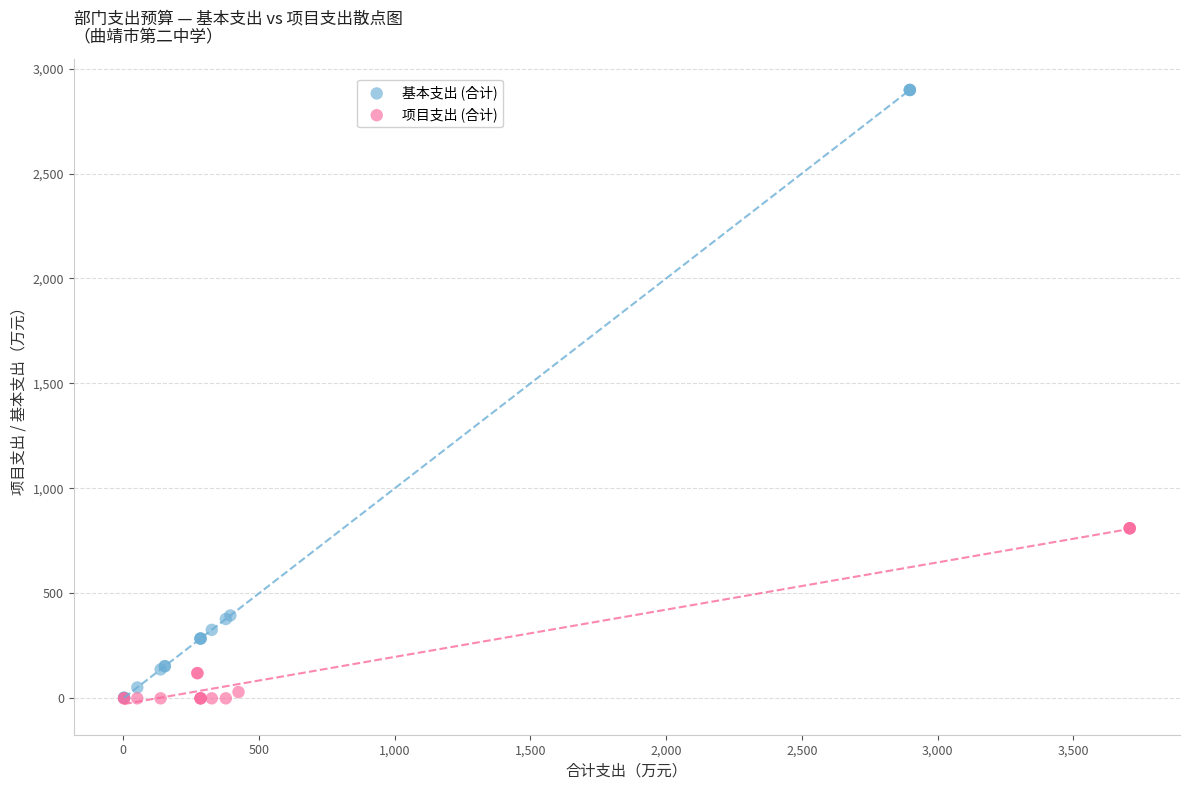

Which series has the largest Y range (max minus min)?

基本支出 (合计)